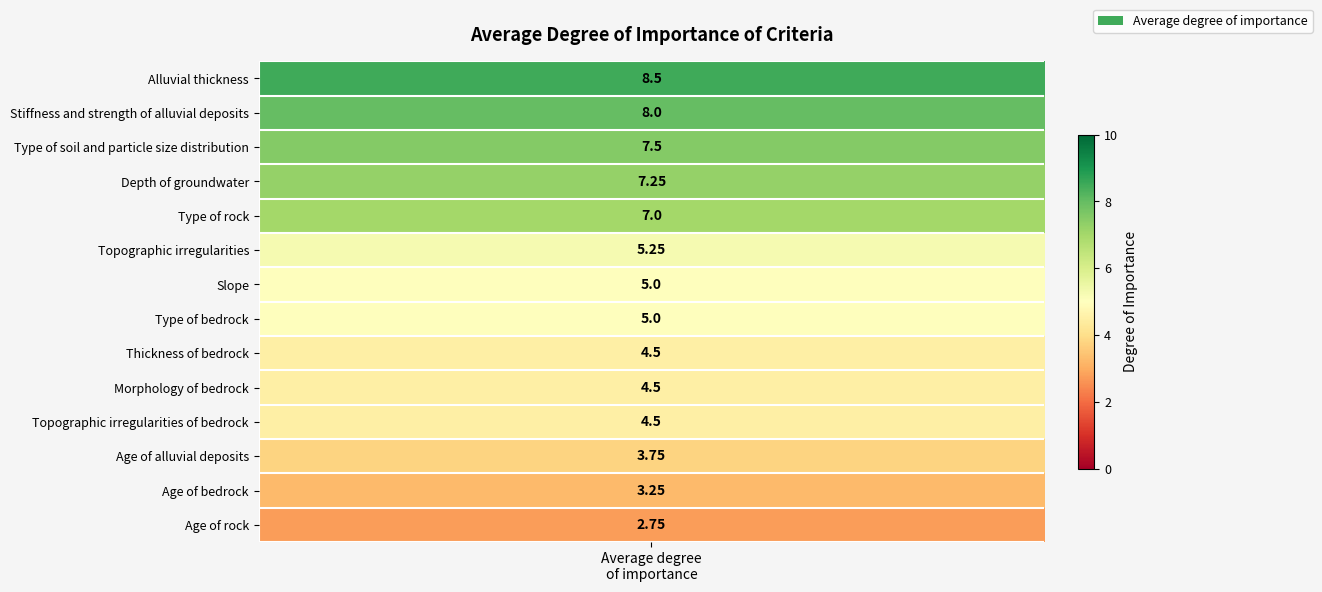

Which has a higher value, Topographic irregularities or Type of rock?

Type of rock